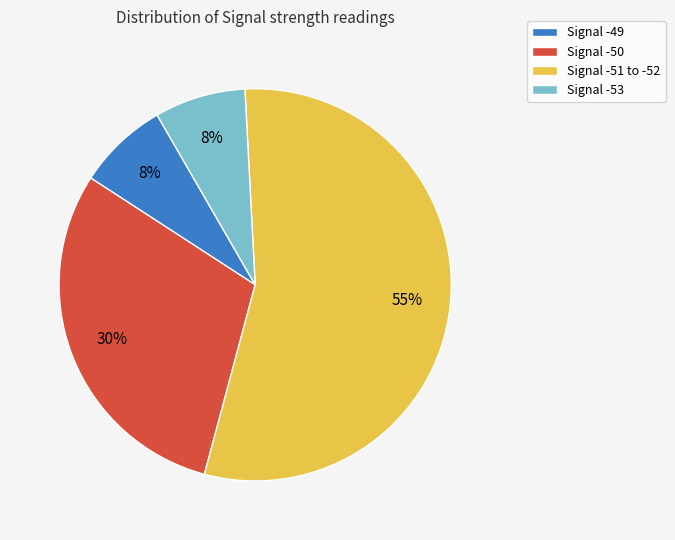

What is the ratio of the value at Signal -49 to the value at Signal -53?

1.0